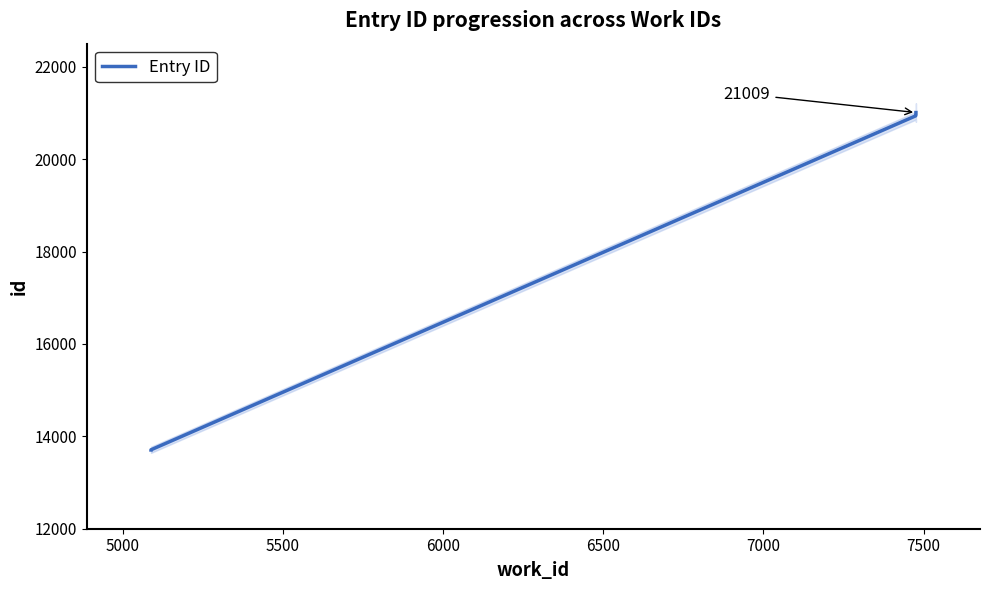

Which has a higher value, 6500 or 5500?

6500